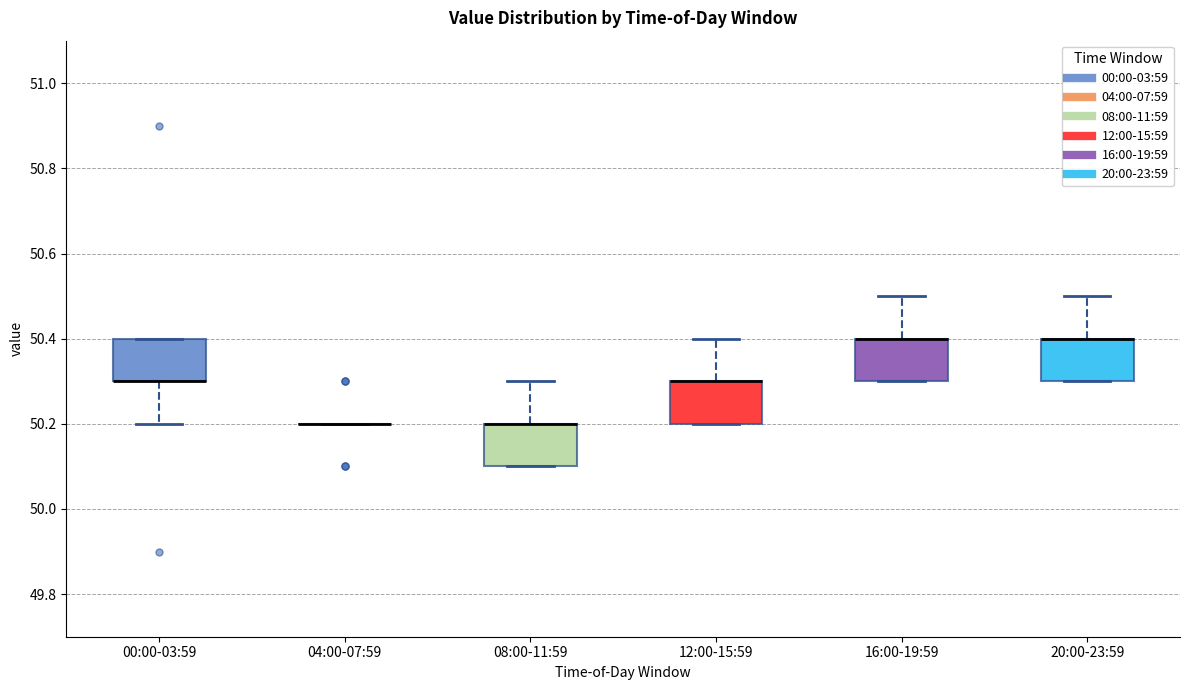

Reading left to right, transcribe this box plot: for each box, give where its median line is, the range the box spans, and where its two whiskers end, as read against the y-axis. The values are not printed on the chart, so give them approximately, as read against the axis.

00:00-03:59: median 50.3 (drawn on the box's lower edge), box 50.3 to 50.4, whiskers 50.2 to 50.4
04:00-07:59: box collapsed to a line at 50.2, whiskers 50.2 to 50.2
08:00-11:59: median 50.2 (drawn on the box's upper edge), box 50.1 to 50.2, whiskers 50.1 to 50.3
12:00-15:59: median 50.3 (drawn on the box's upper edge), box 50.2 to 50.3, whiskers 50.2 to 50.4
16:00-19:59: median 50.4 (drawn on the box's upper edge), box 50.3 to 50.4, whiskers 50.3 to 50.5
20:00-23:59: median 50.4 (drawn on the box's upper edge), box 50.3 to 50.4, whiskers 50.3 to 50.5